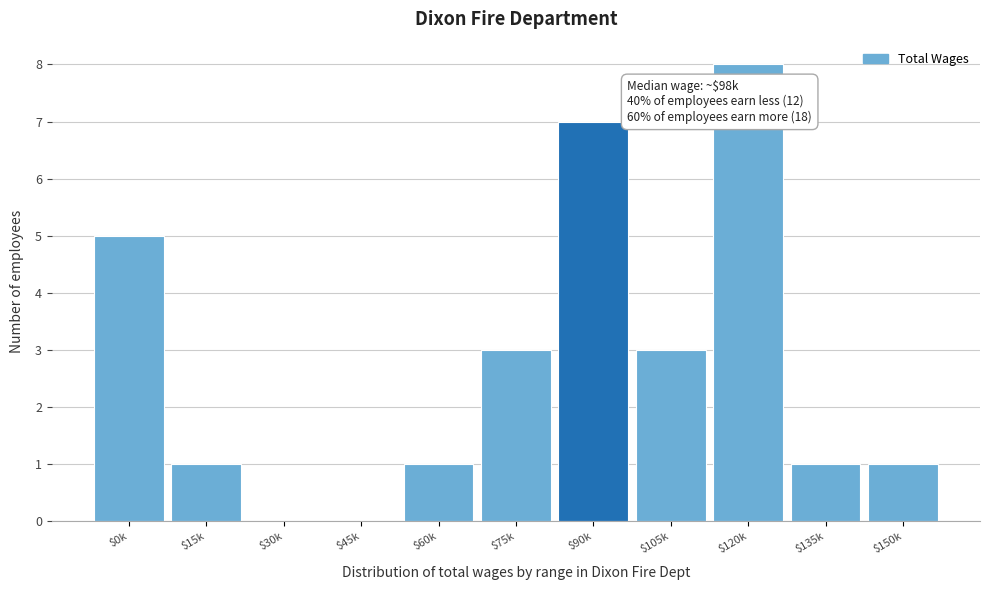

The value at $105k is 2. True or false?

False